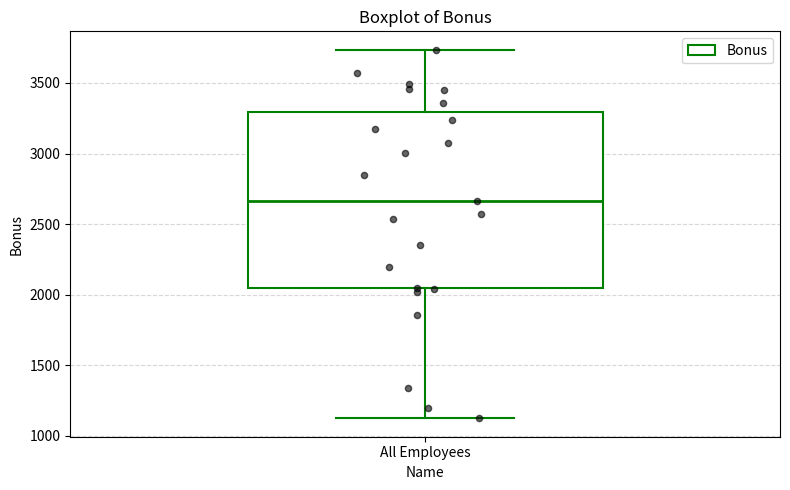

Where is the upper edge of the box for All Employees on the y-axis? The values are not printed on the chart, so give them approximately, as read against the axis.

3300